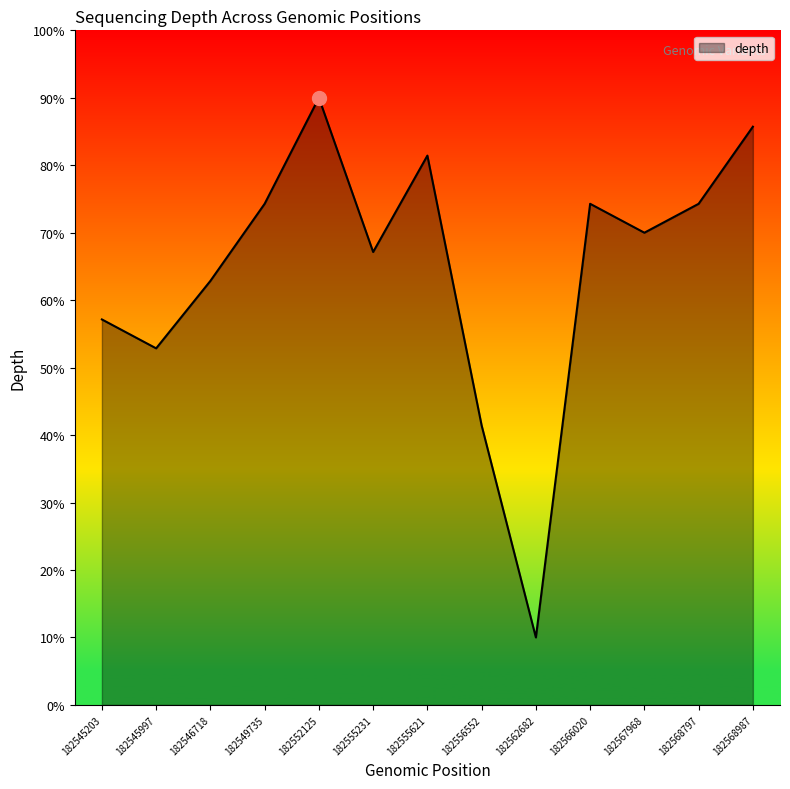

What is the ratio of the value at 182546718 to the value at 182566020?

0.8